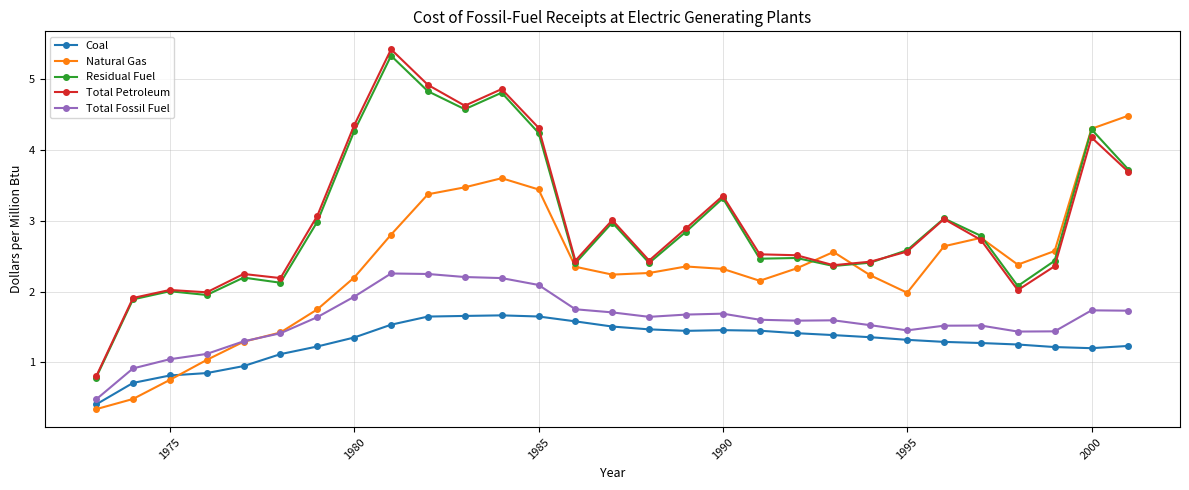

At how many categories does at least one series exceed 4?

8